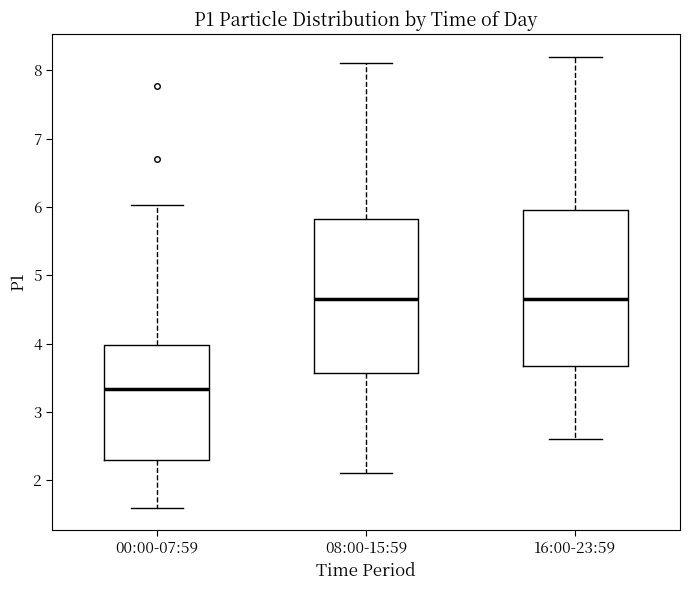

Which box has the lowest median line?

00:00-07:59